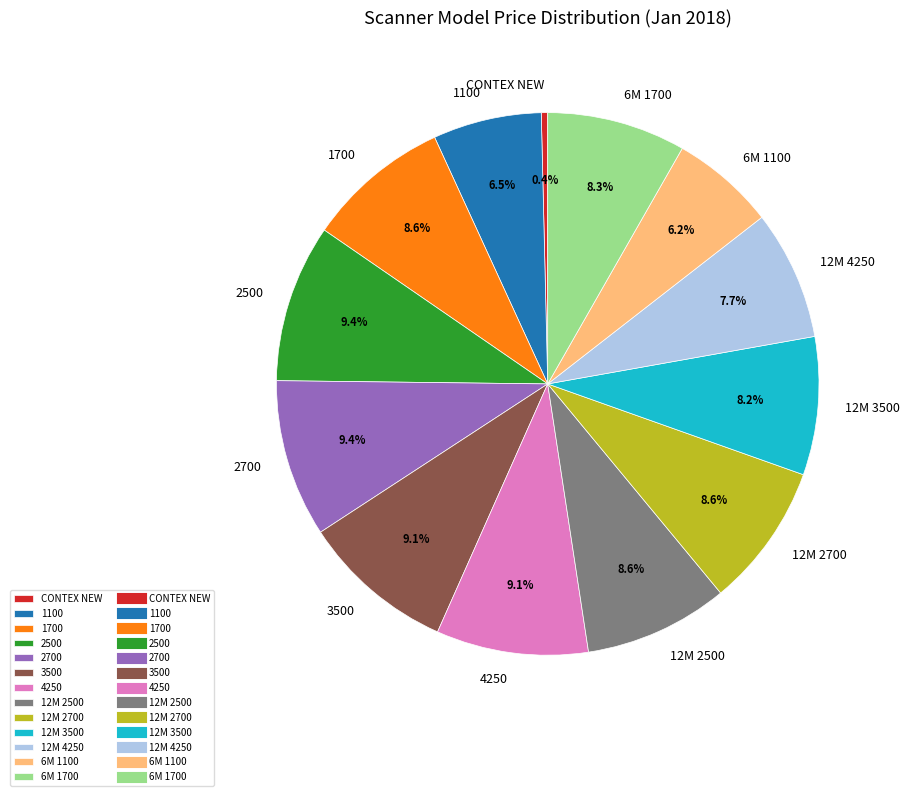

Is 12M 2700 the majority of the pie?

No